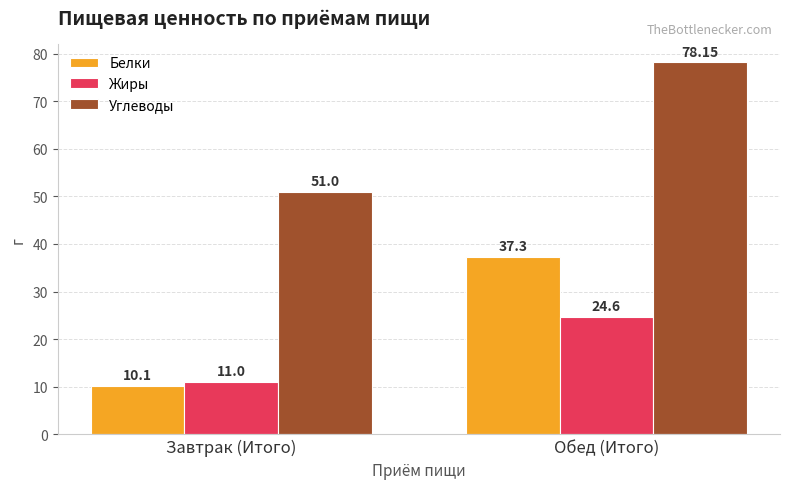

What is the lowest value of the Жиры series?

11.0